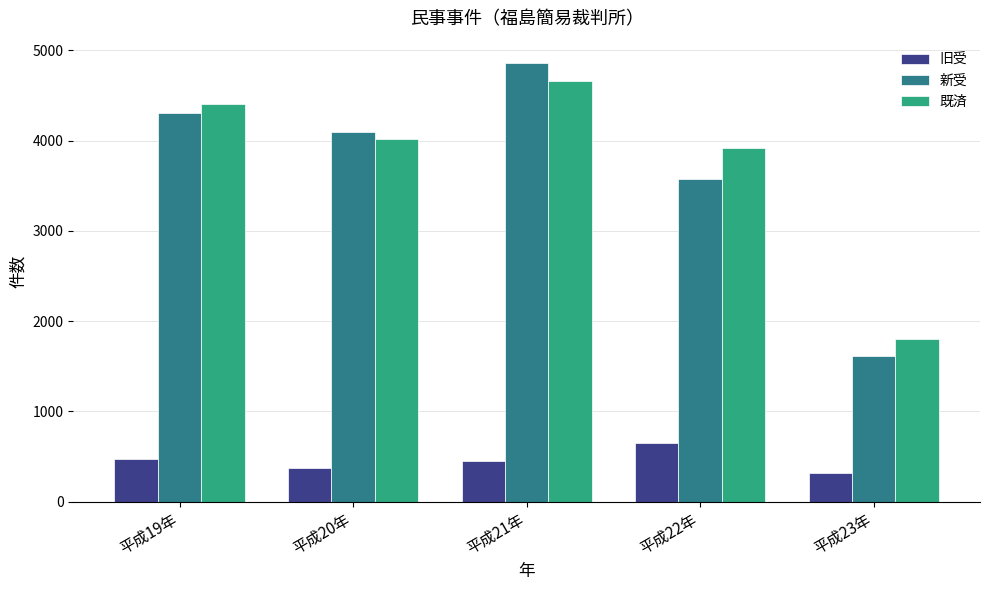

Is it true that 既済 equals 5520 at 平成20年?

False